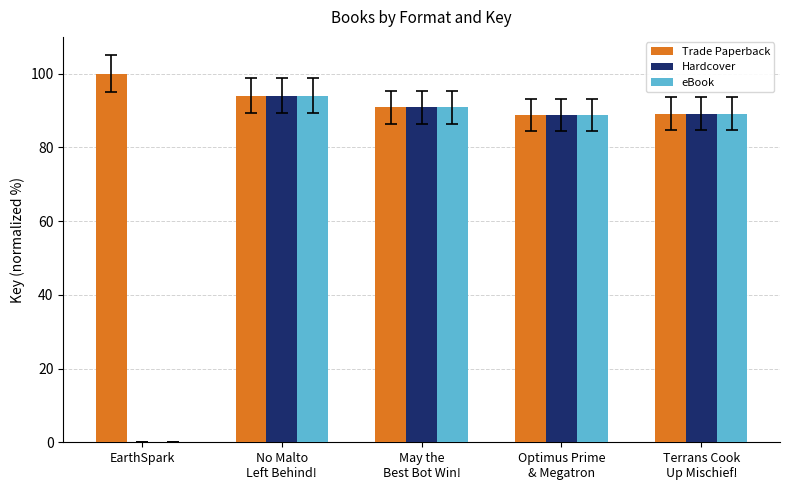

At which category does the chart reach its peak across all series?

EarthSpark